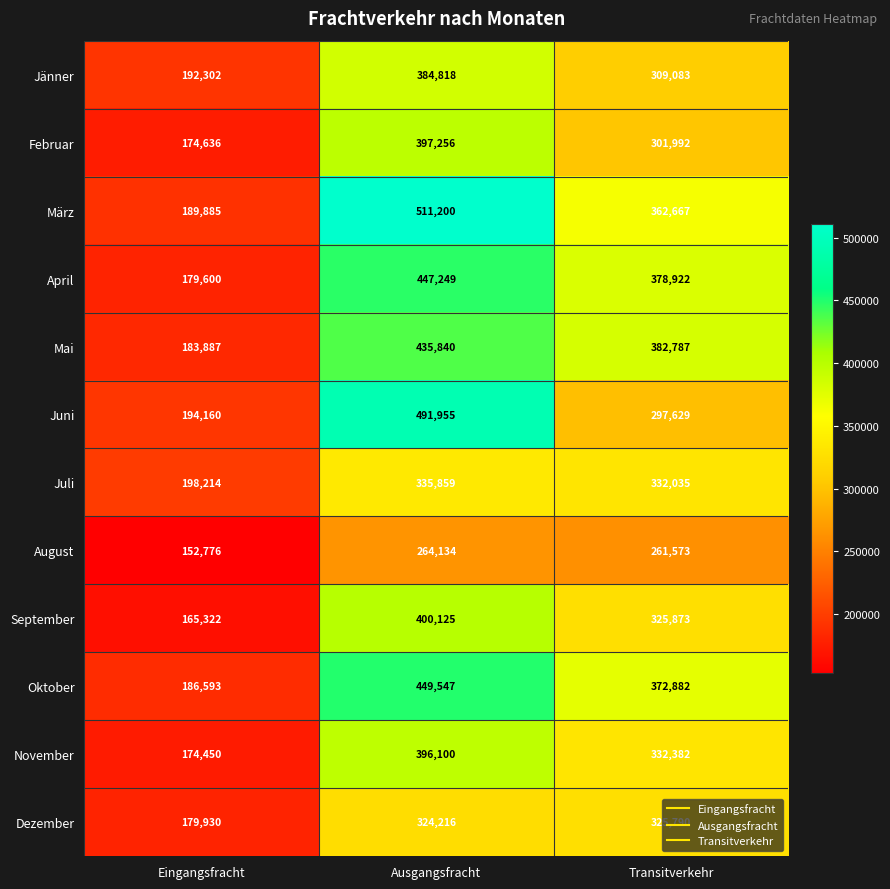

What is the difference between the maximum and minimum values in the März series?

321315